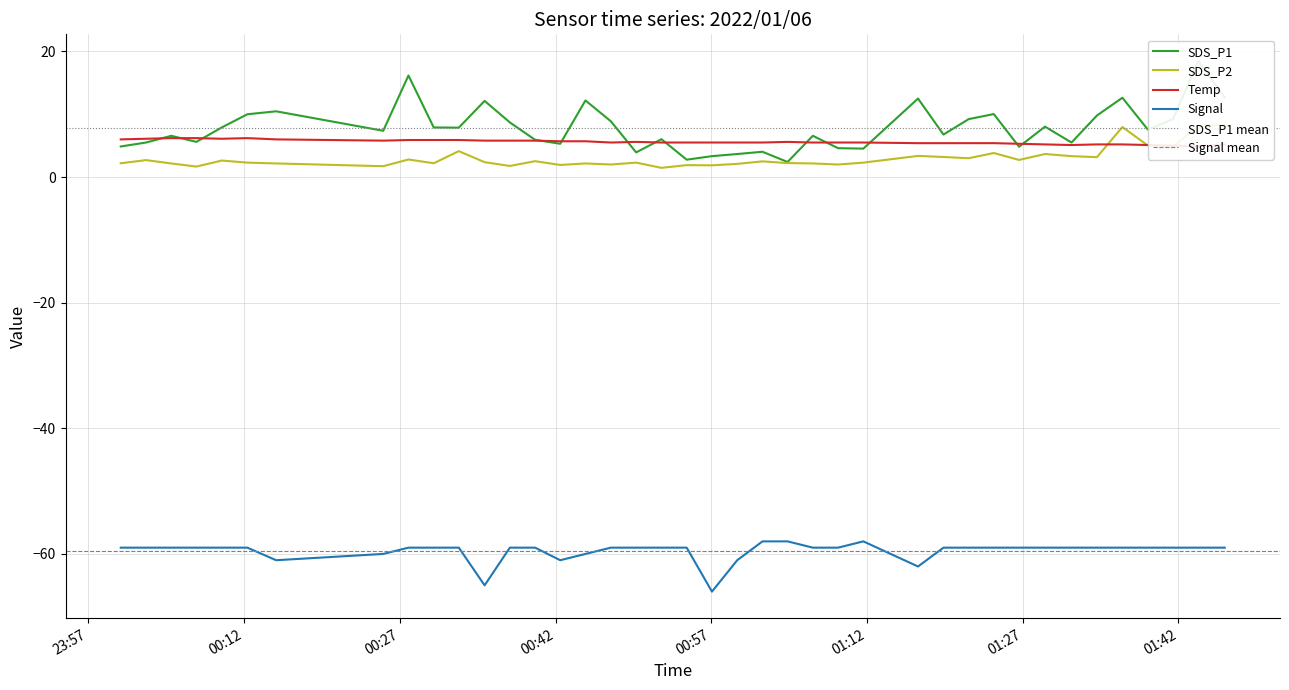

How many interior local valleys does the Temp series have?

5